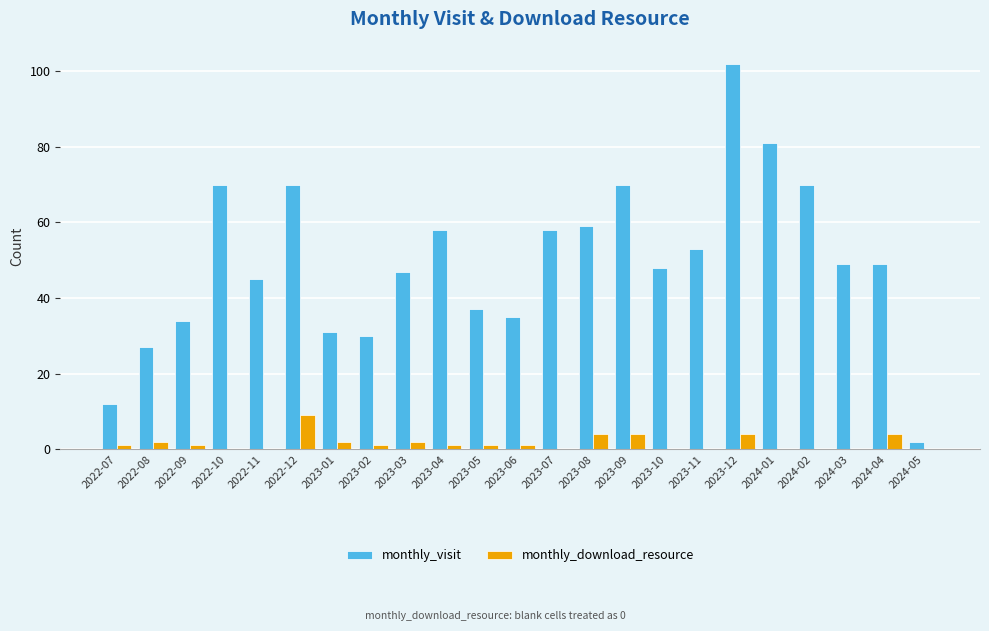

What is the spread (max minus min) of values at 2024-01?

81